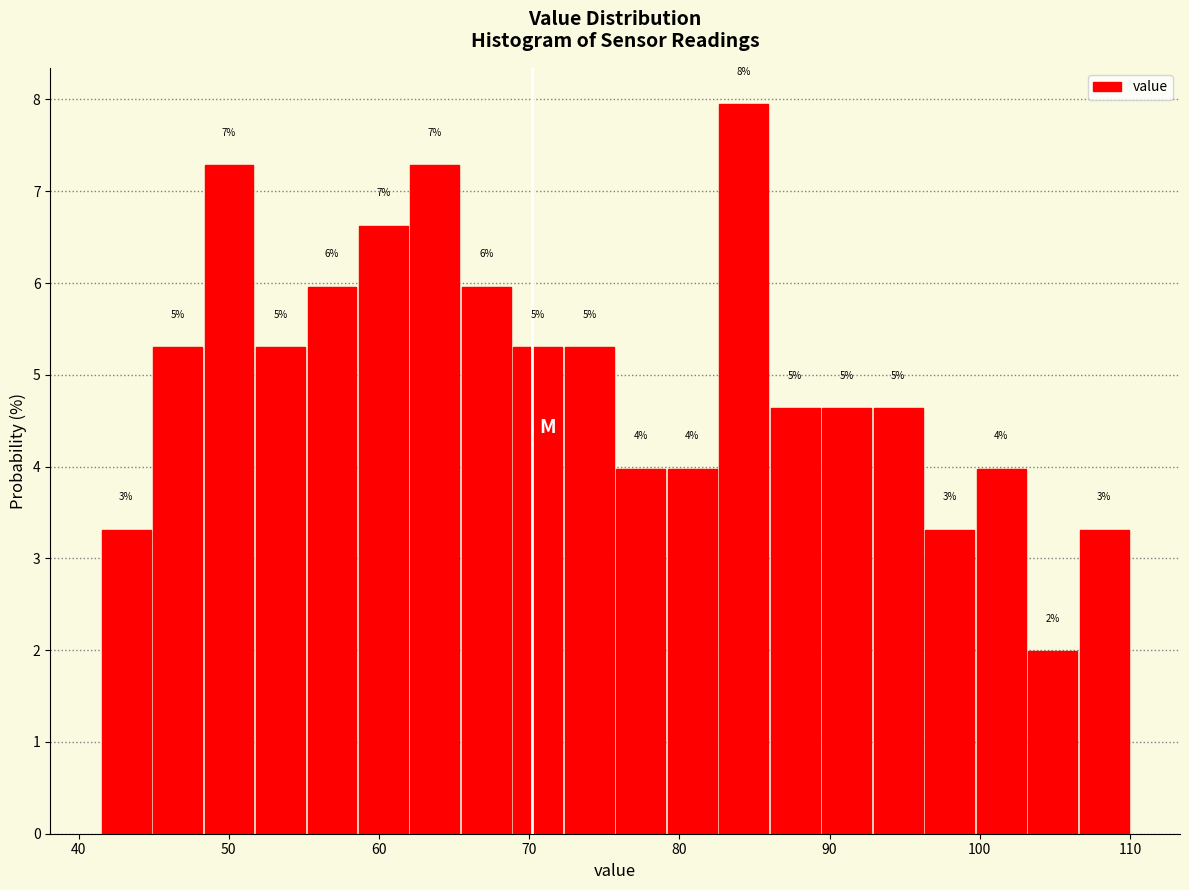

Around what value on the x-axis is the tallest bar? Give the approximate position of its centre, as read against the axis.

84